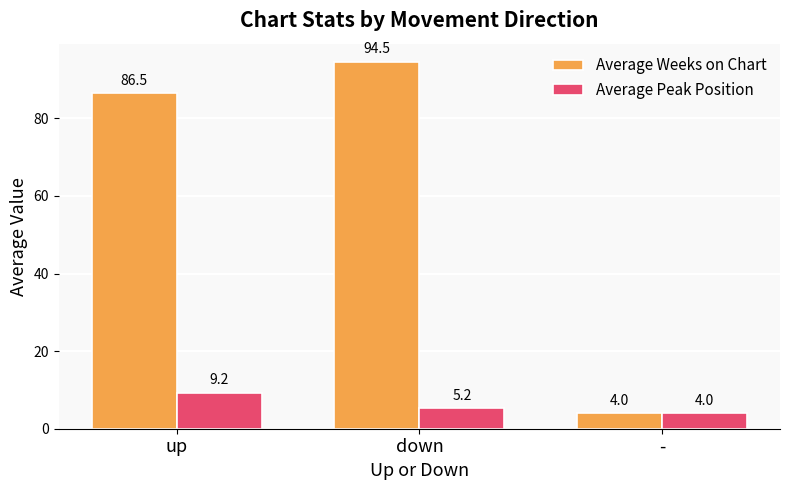

Which series changed the most between down and -?

Average Weeks on Chart